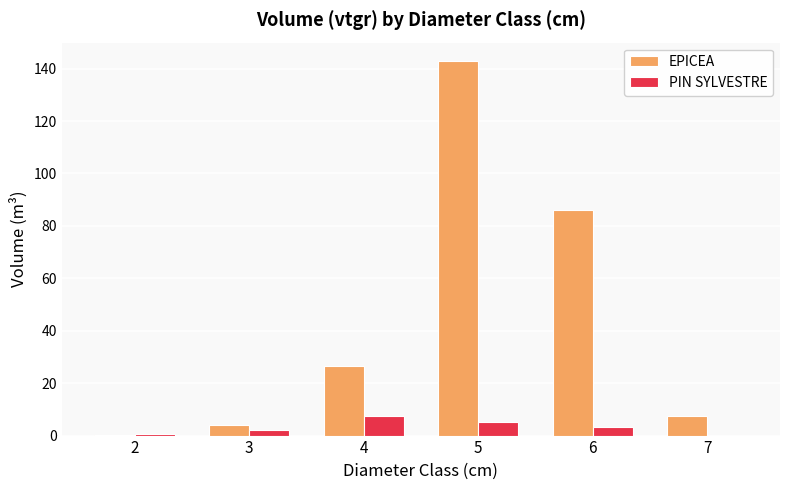

True or false: EPICEA has a value of 86.2 at 6.

True